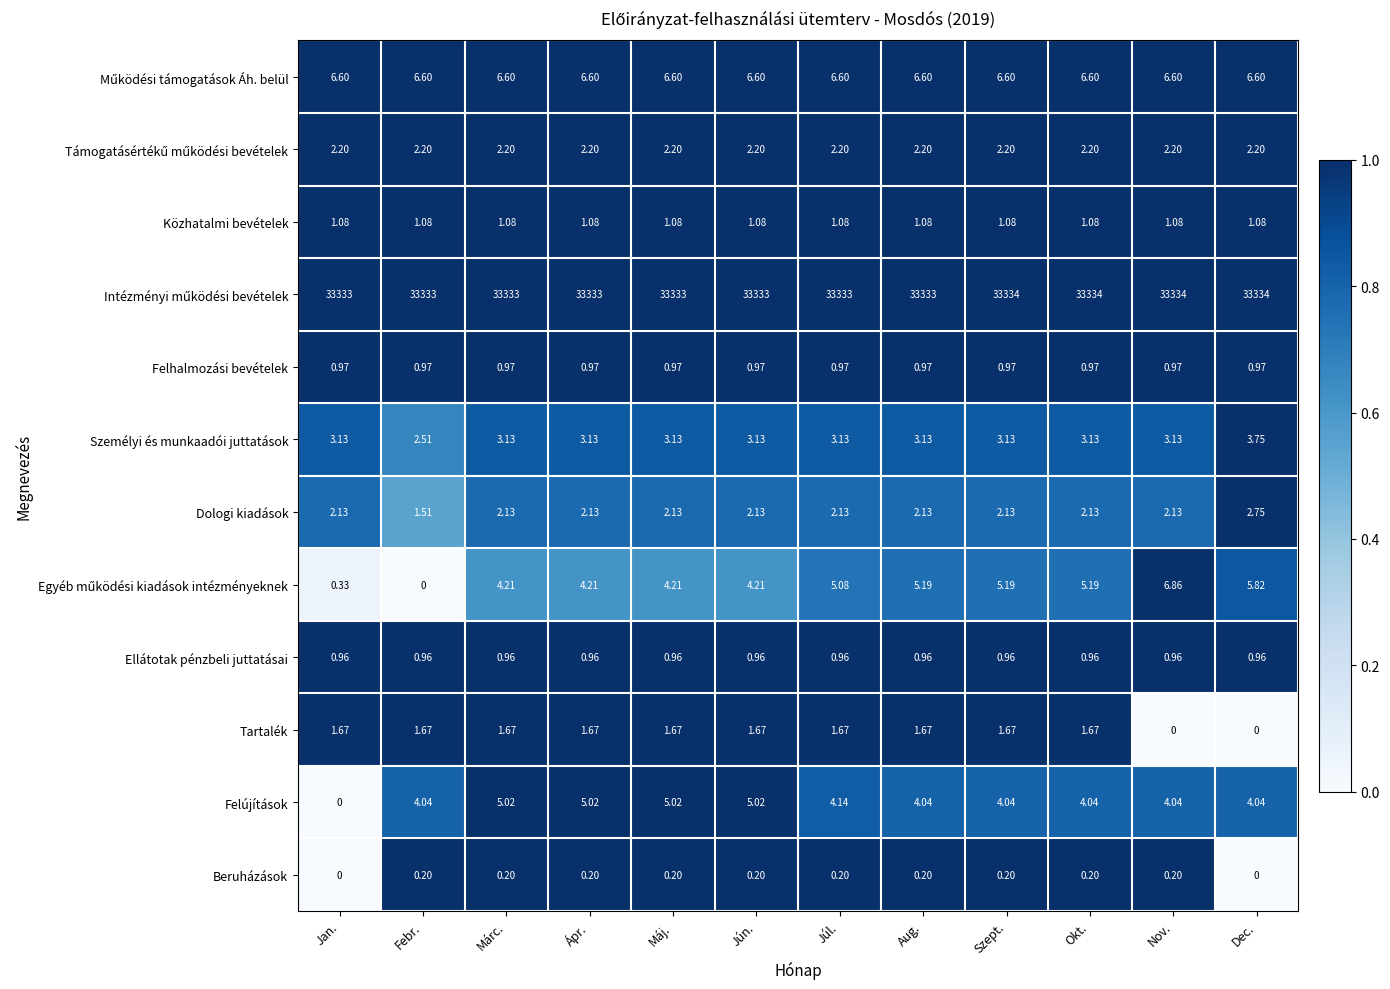

How many data points in Felújítások are less than 4?

1